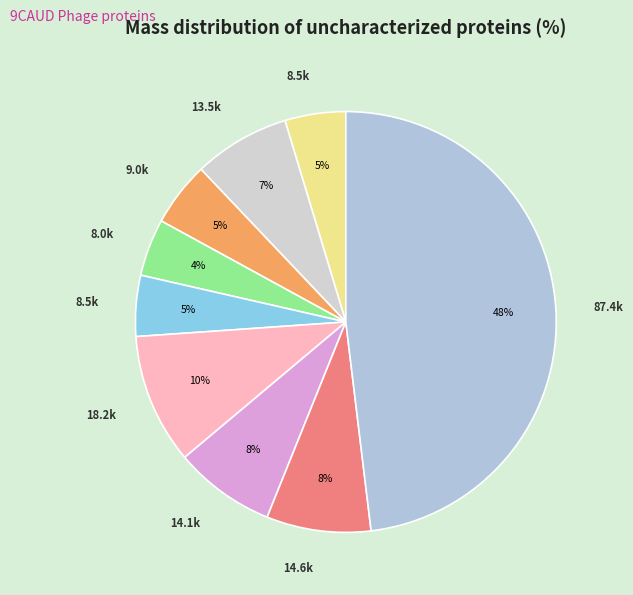

How many slices are in this pie chart?

9